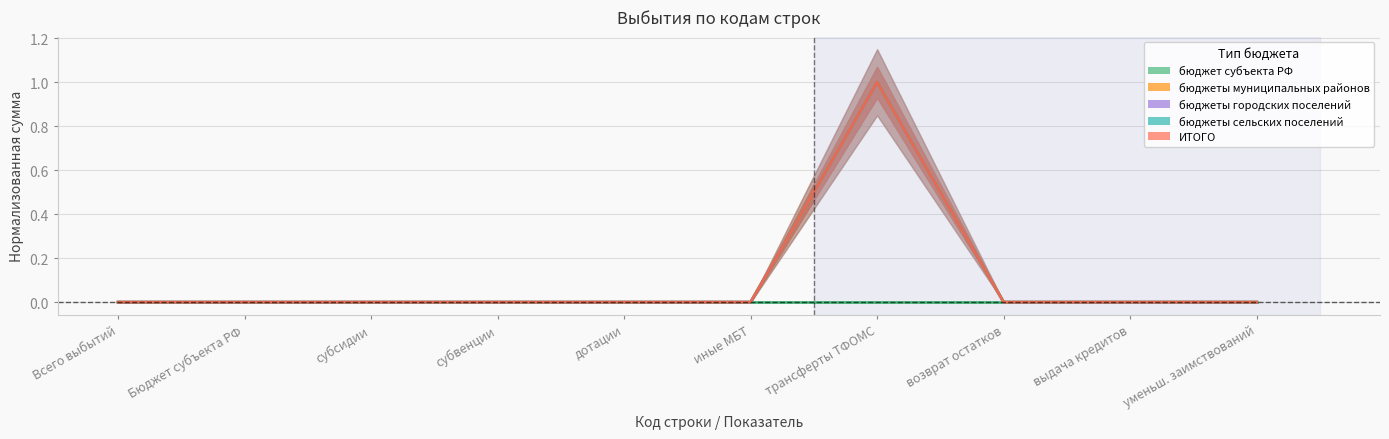

Between Бюджет субъекта РФ and дотации, which series saw the biggest shift?

бюджет субъекта РФ